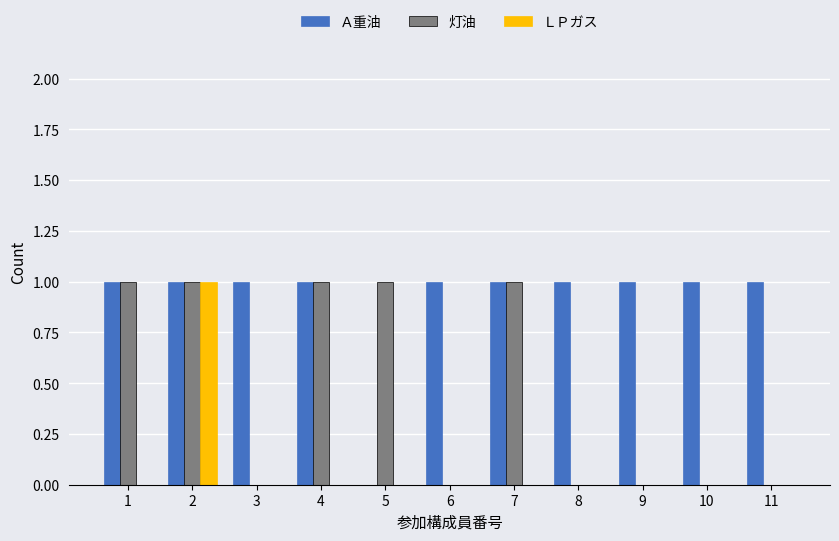

Which series has the largest total across all categories?

Ａ重油